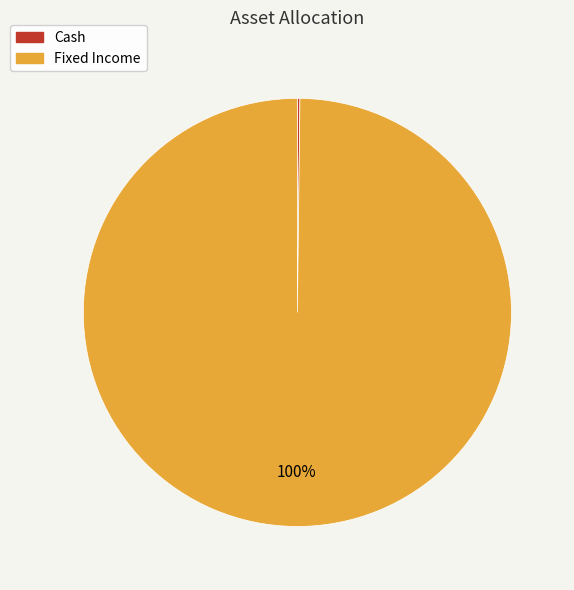

Which slice is the largest?

Fixed Income